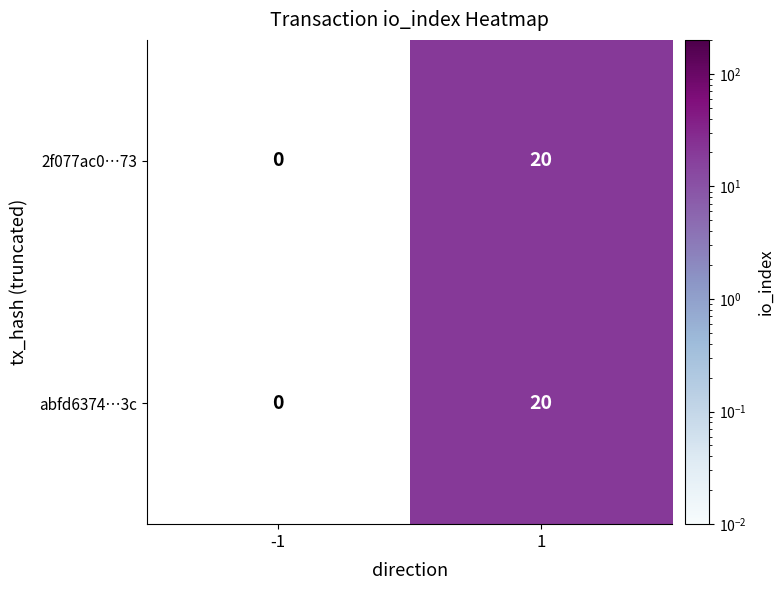

Is it true that 2f077ac0…73 equals 20 at 1?

True